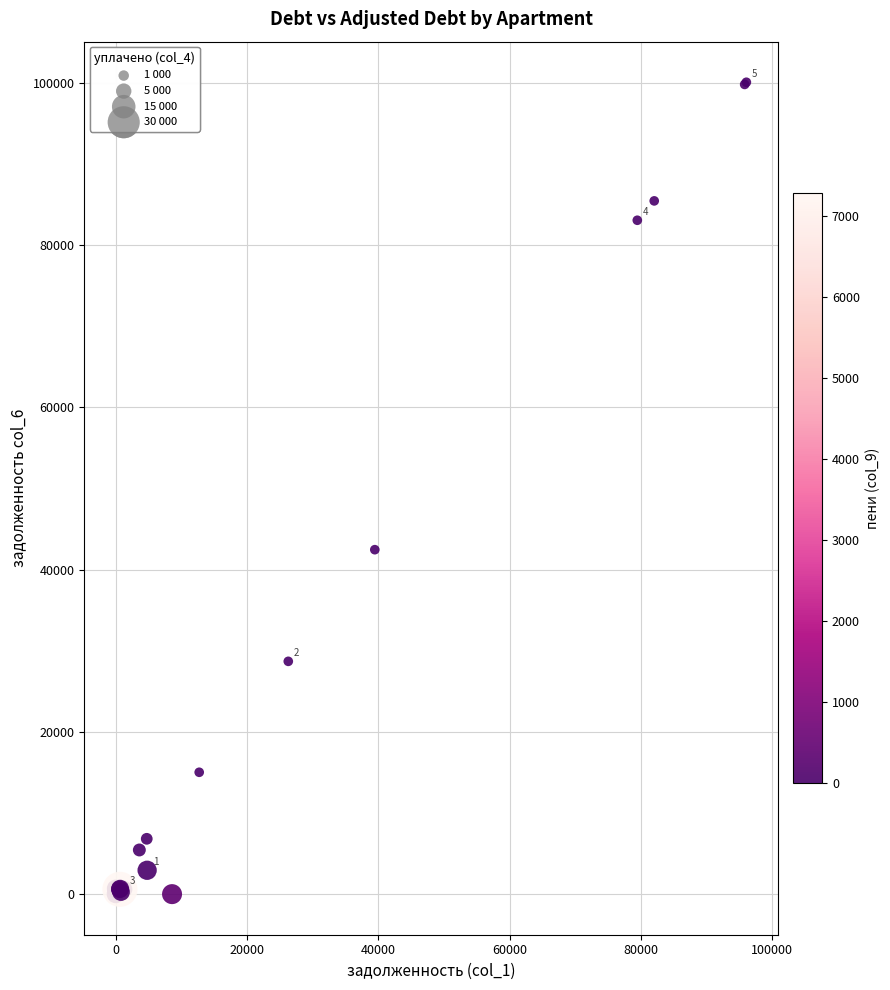

What Y value in the scatter plot is closest to 50045?

42465.2